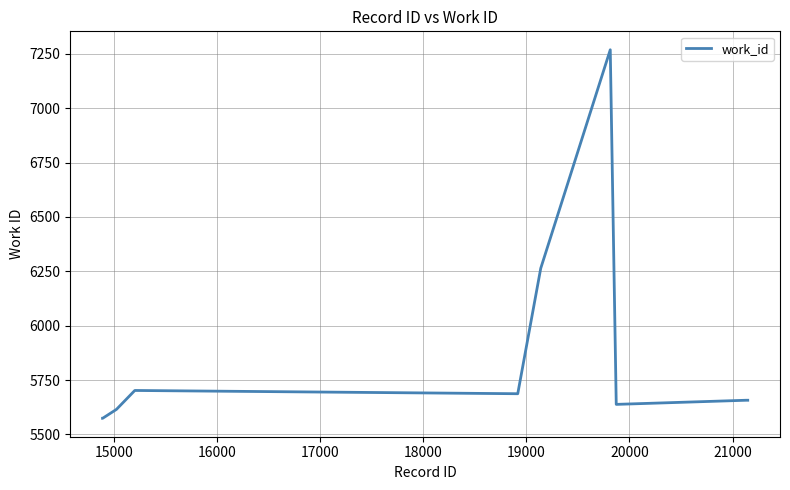

What is the greatest value displayed?

7269